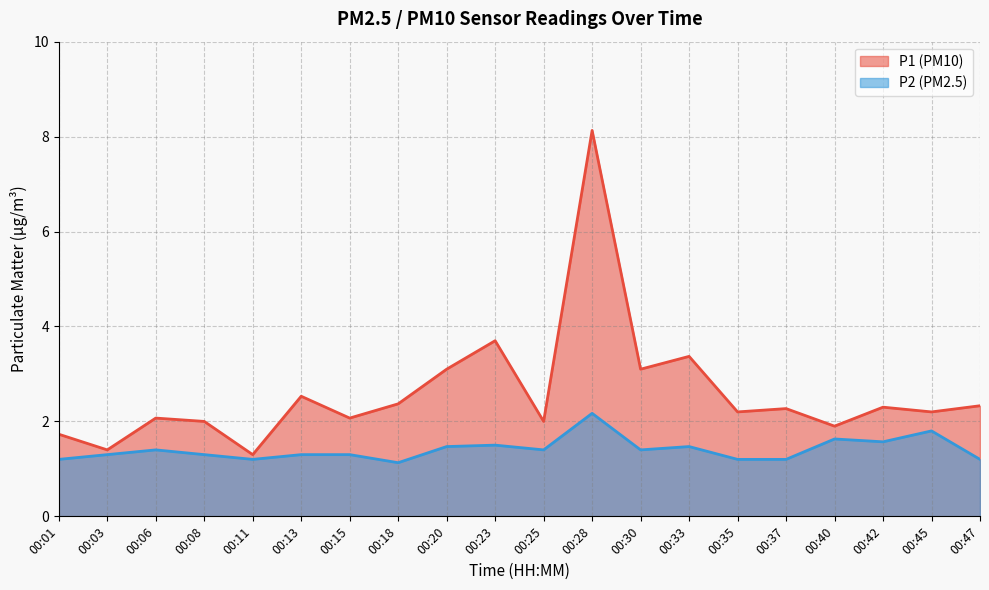

True or false: P2 and P1 intersect in this chart.

False